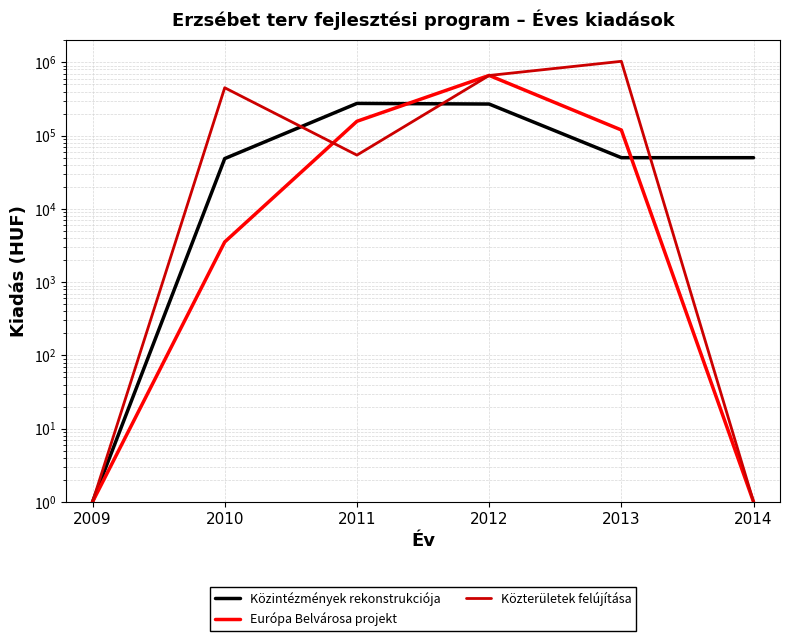

Does the chart display data point markers on the line(s)?

No